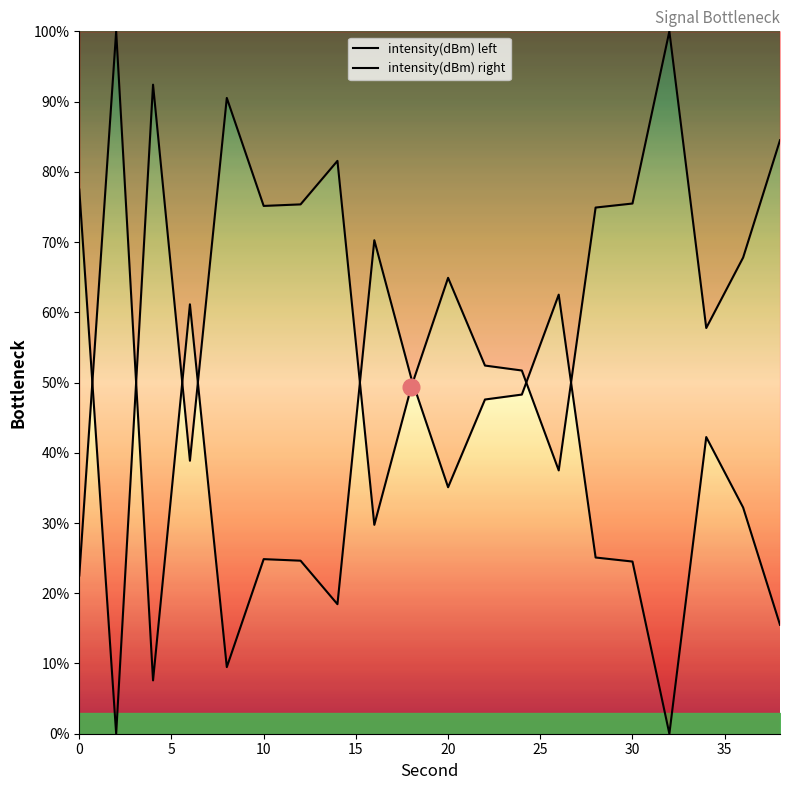

How many times do intensity(dBm) right and intensity(dBm) left cross each other?

8